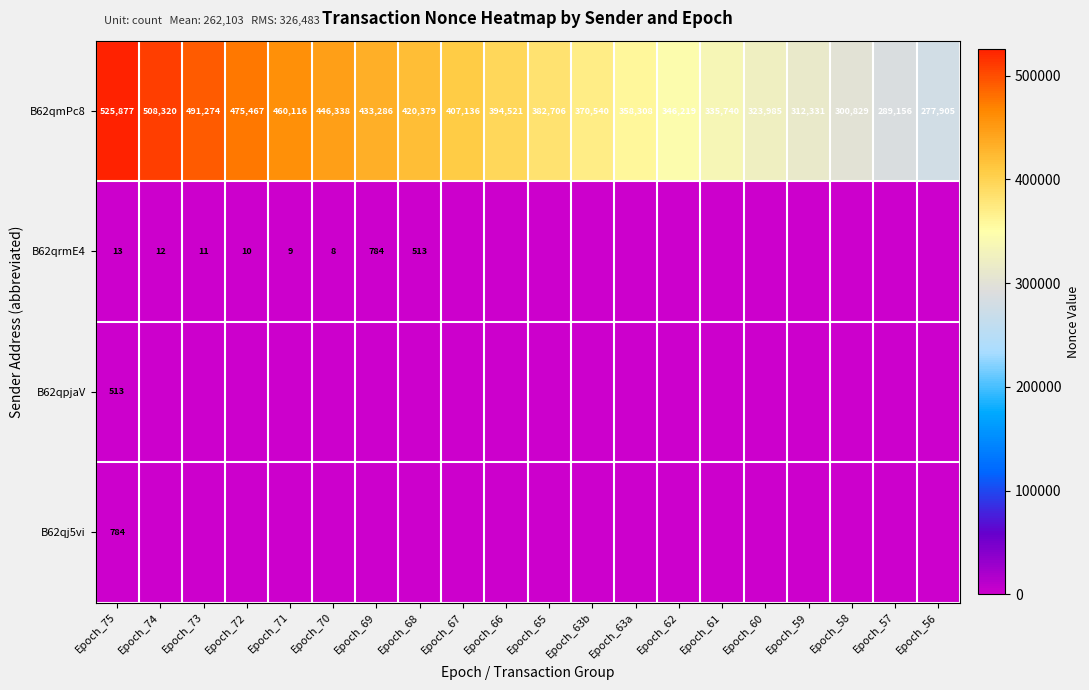

The B62qrmE4 series shows 10 at Epoch_72. True or false?

True